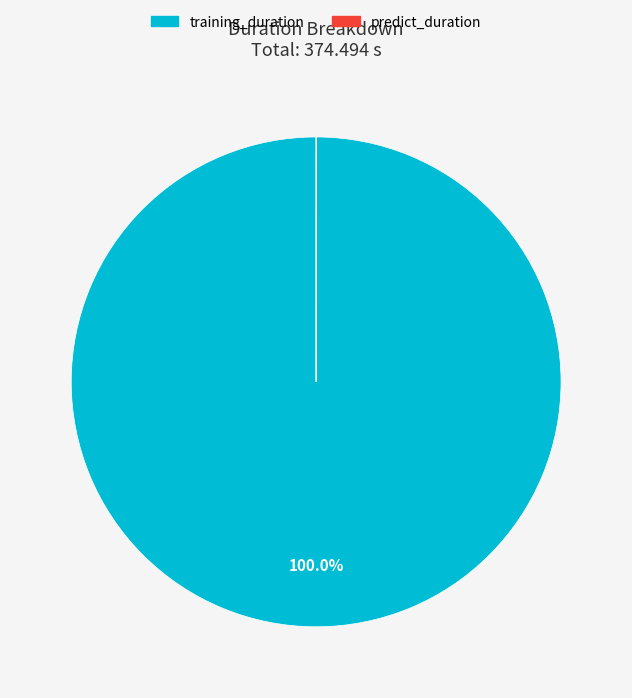

Which slice is the largest?

training_duration